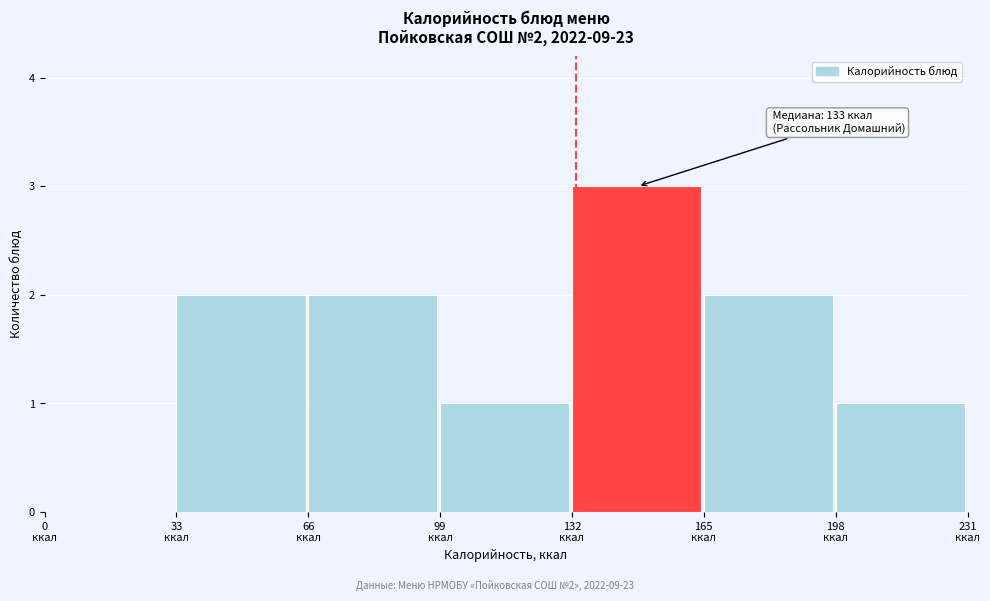

Over which range of the x-axis is the bar tallest?

132 to 165